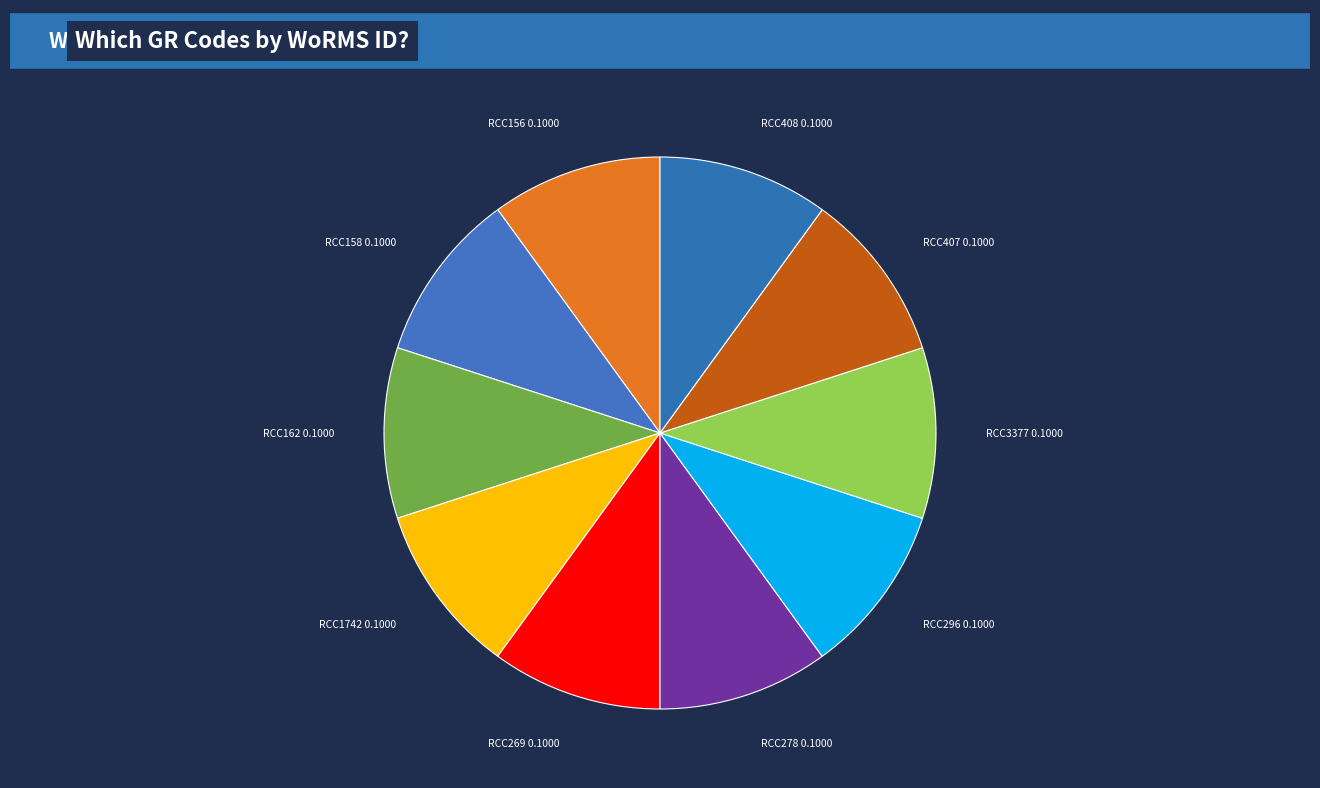

Is the sum of RCC156 and RCC1742 greater than half?

No